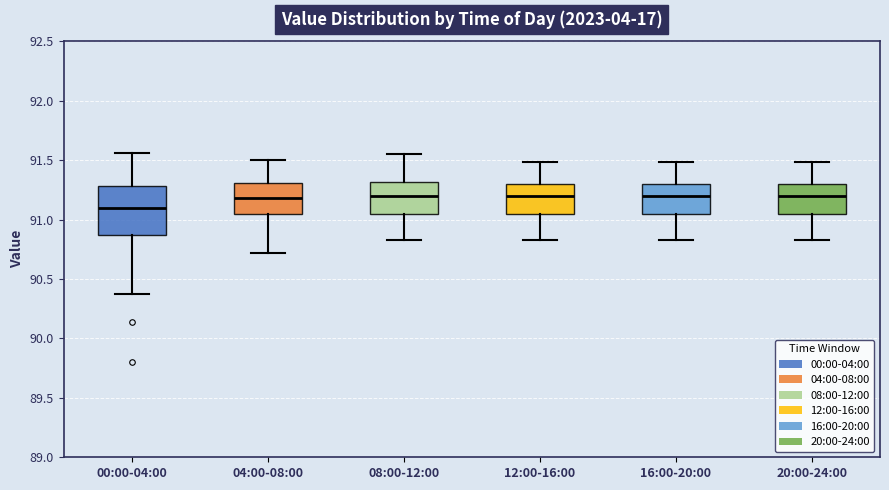

Which box has the lowest median line?

00:00-04:00